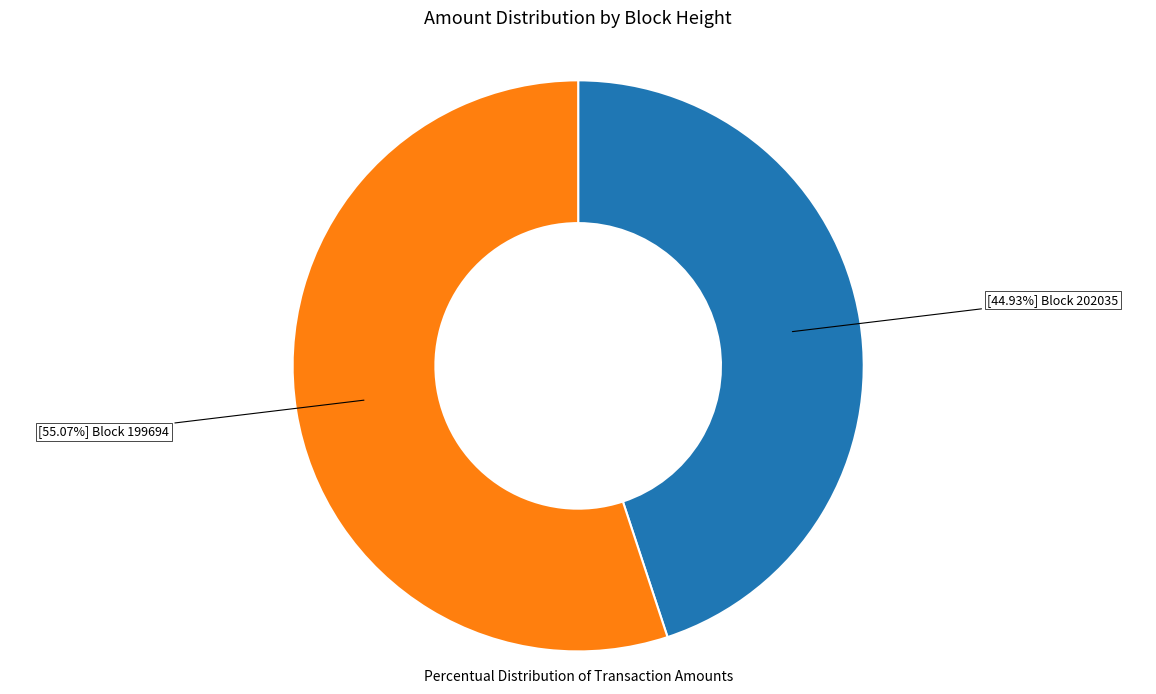

Is there any slice that represents more than half of the pie?

Yes